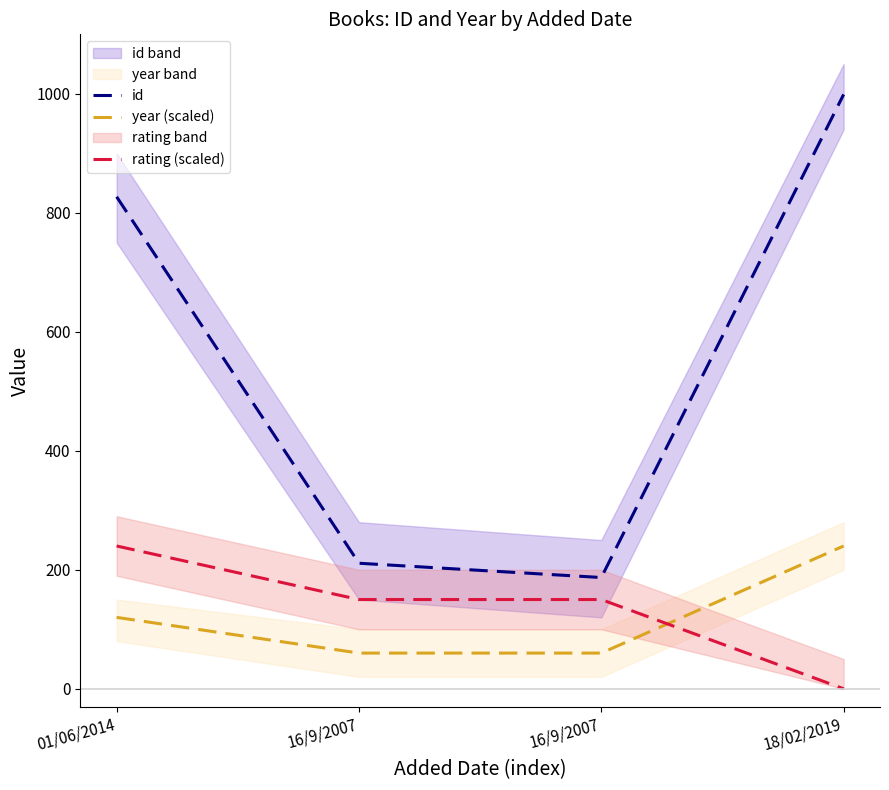

At 18/02/2019, list the series in order from largest to smallest.

id, year (scaled), rating (scaled)